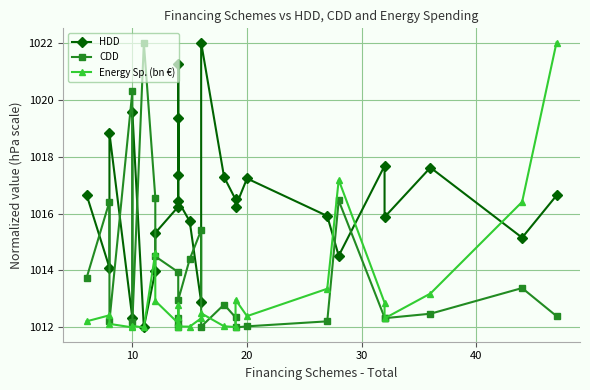

The value of Energy Sp. (bn €) at 20 is 556.4. True or false?

False